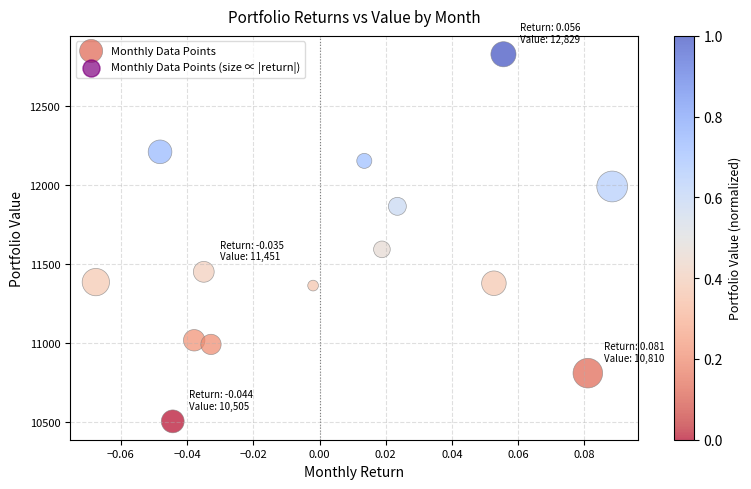

What is the range of Y values (max minus min)?

2324.0